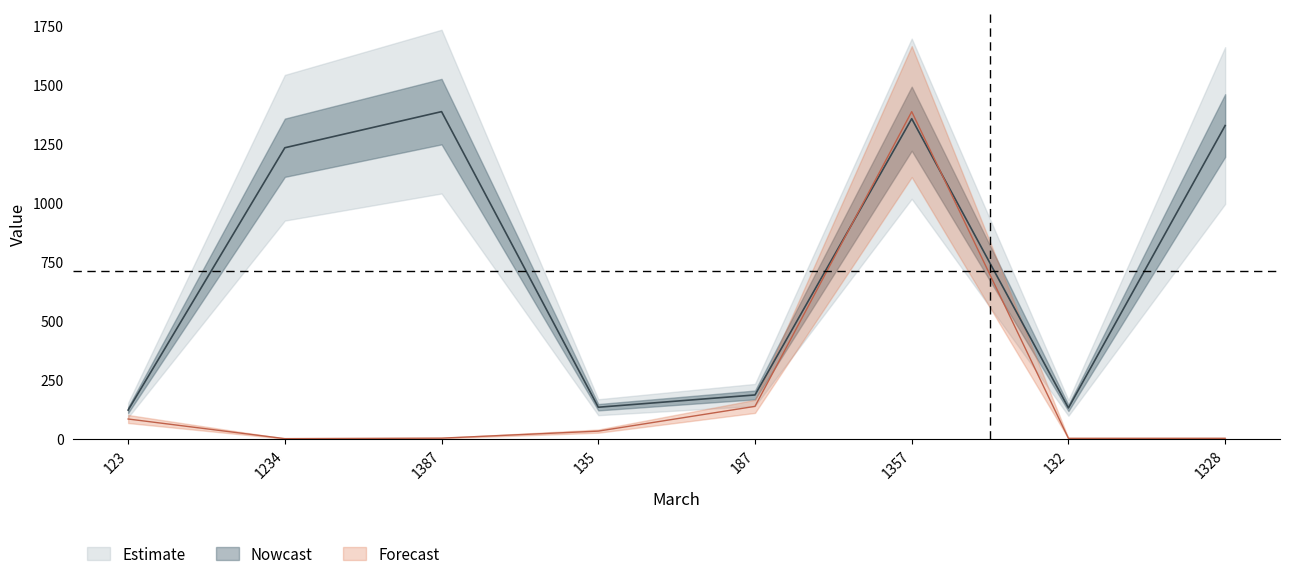

What is the value of the September point at the 7th from the left?

132.0